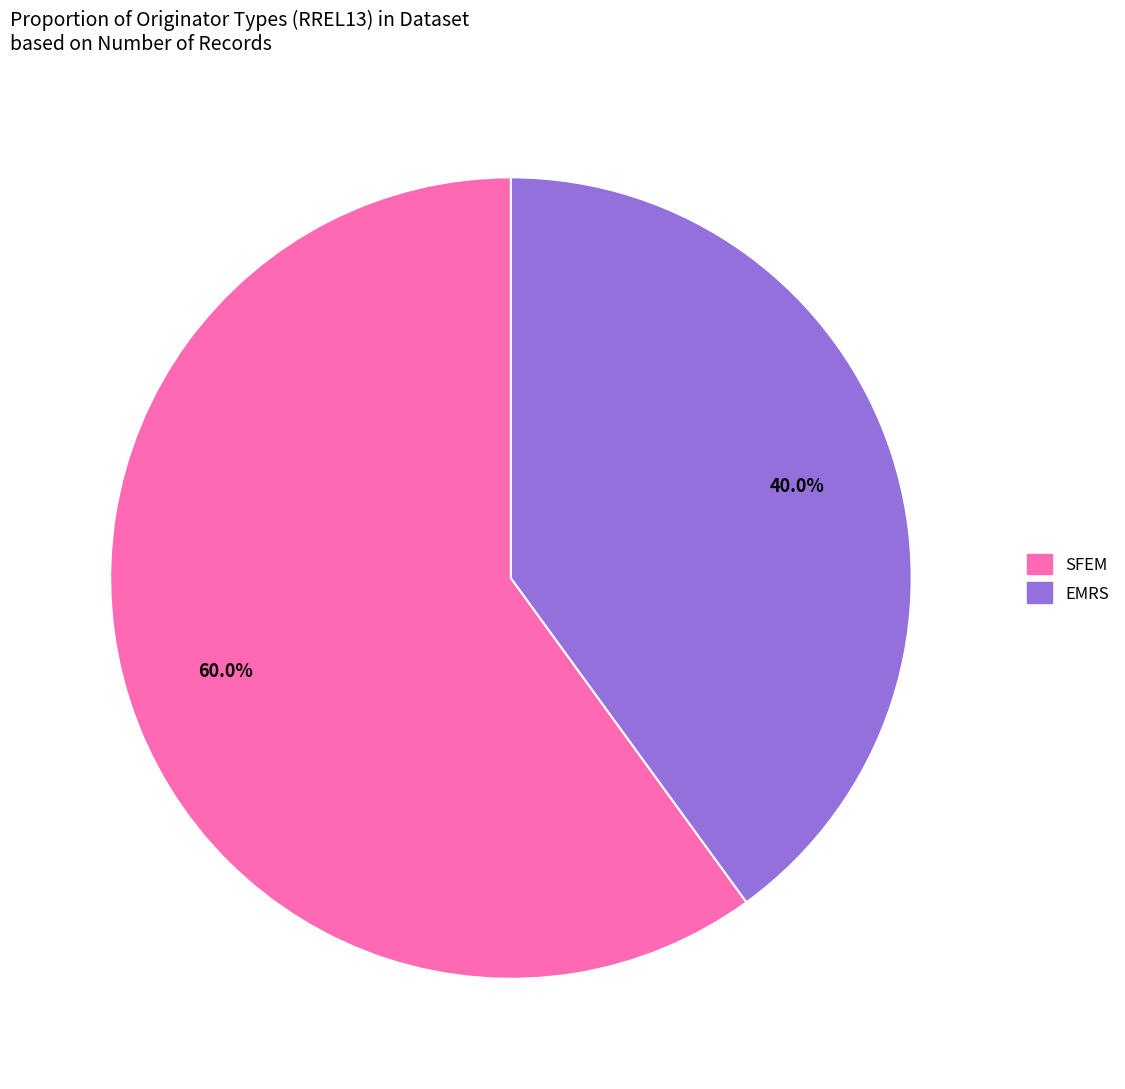

Is there a majority slice in this chart?

Yes